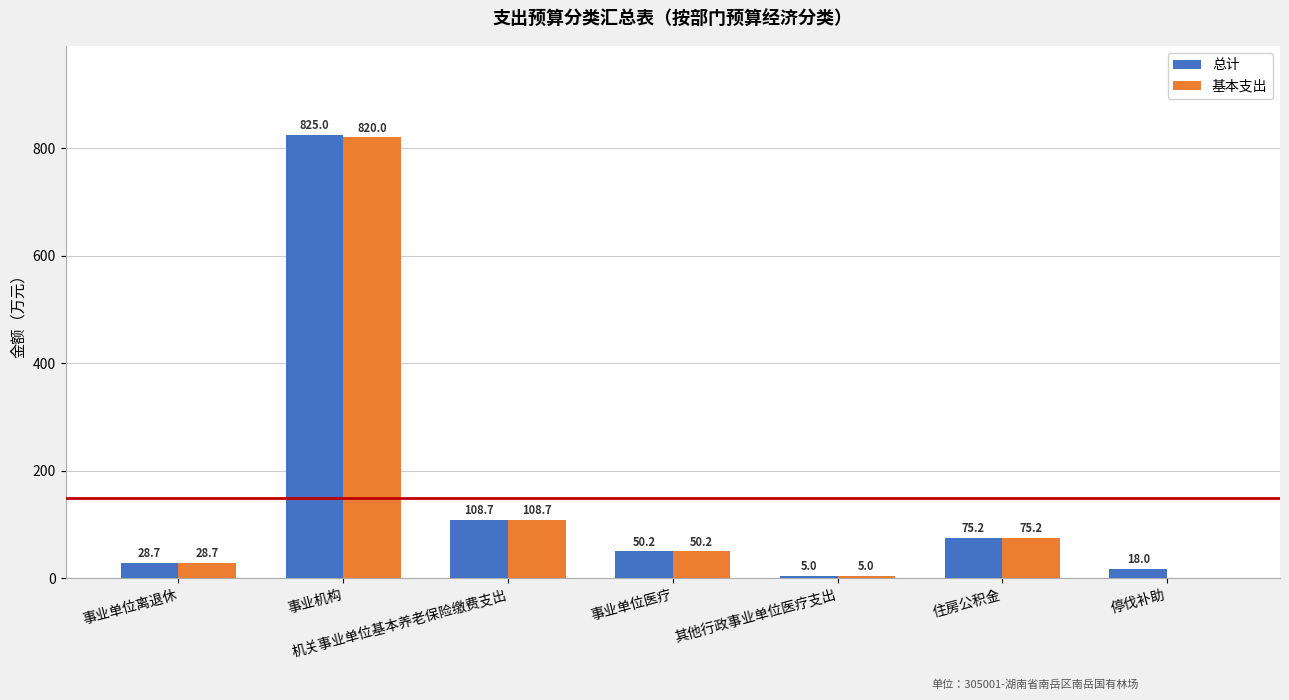

Reading left to right, transcribe all the data shown in this chart.

总计: 28.7	825.0	108.7	50.2	5.0	75.2	18.0
基本支出: 28.7	820.0	108.7	50.2	5.0	75.2	0.0